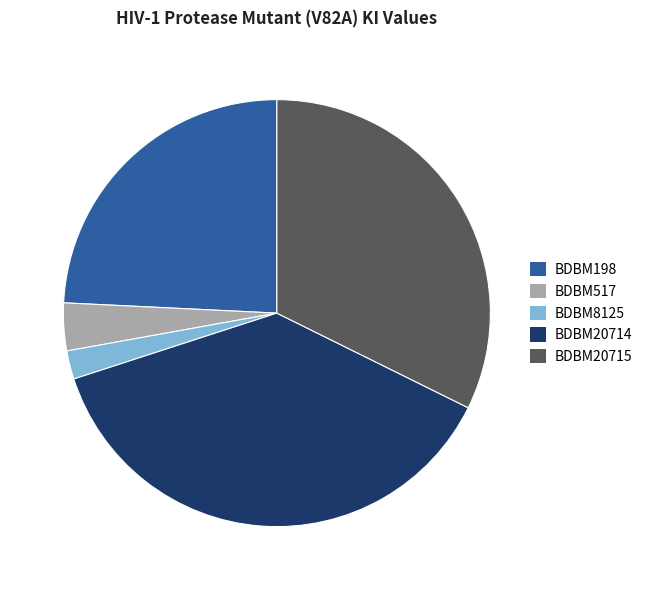

Between BDBM517 and BDBM20714, which is larger?

BDBM20714